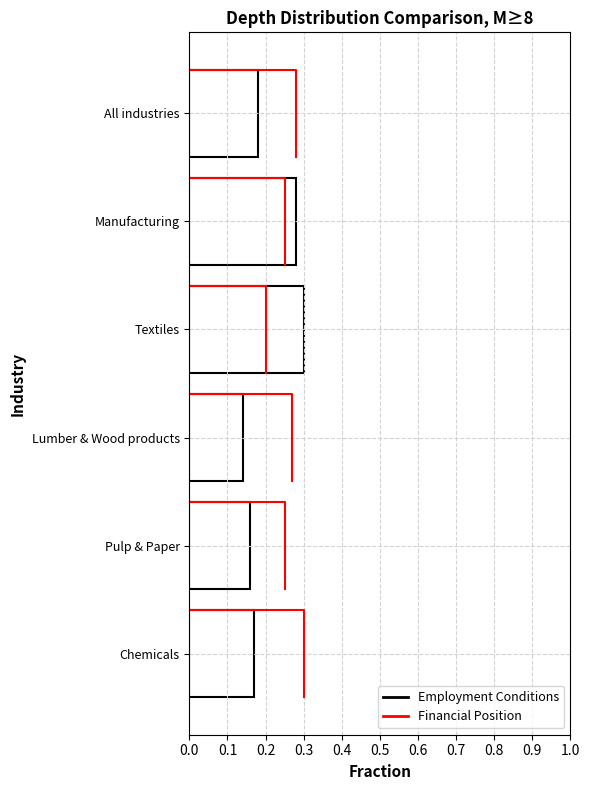

Is it true that the value at 0.2 is 0.3?

False